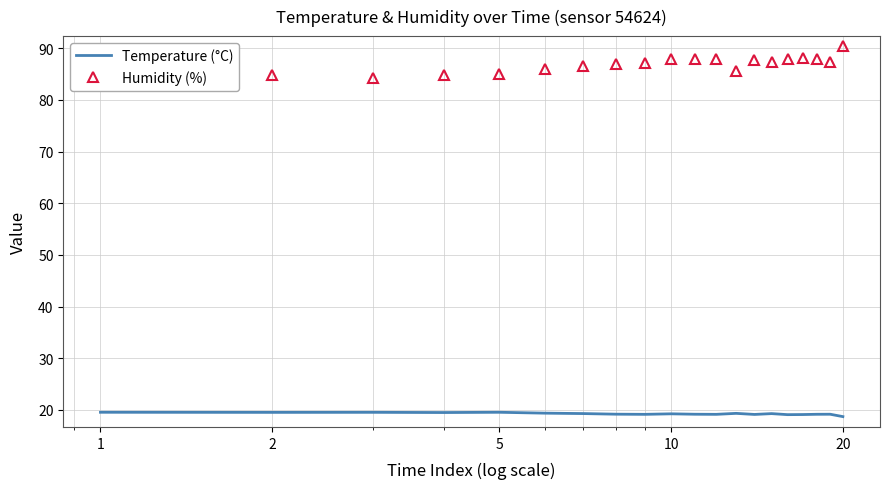

What is the highest value of the Temperature (°C) series?

19.6